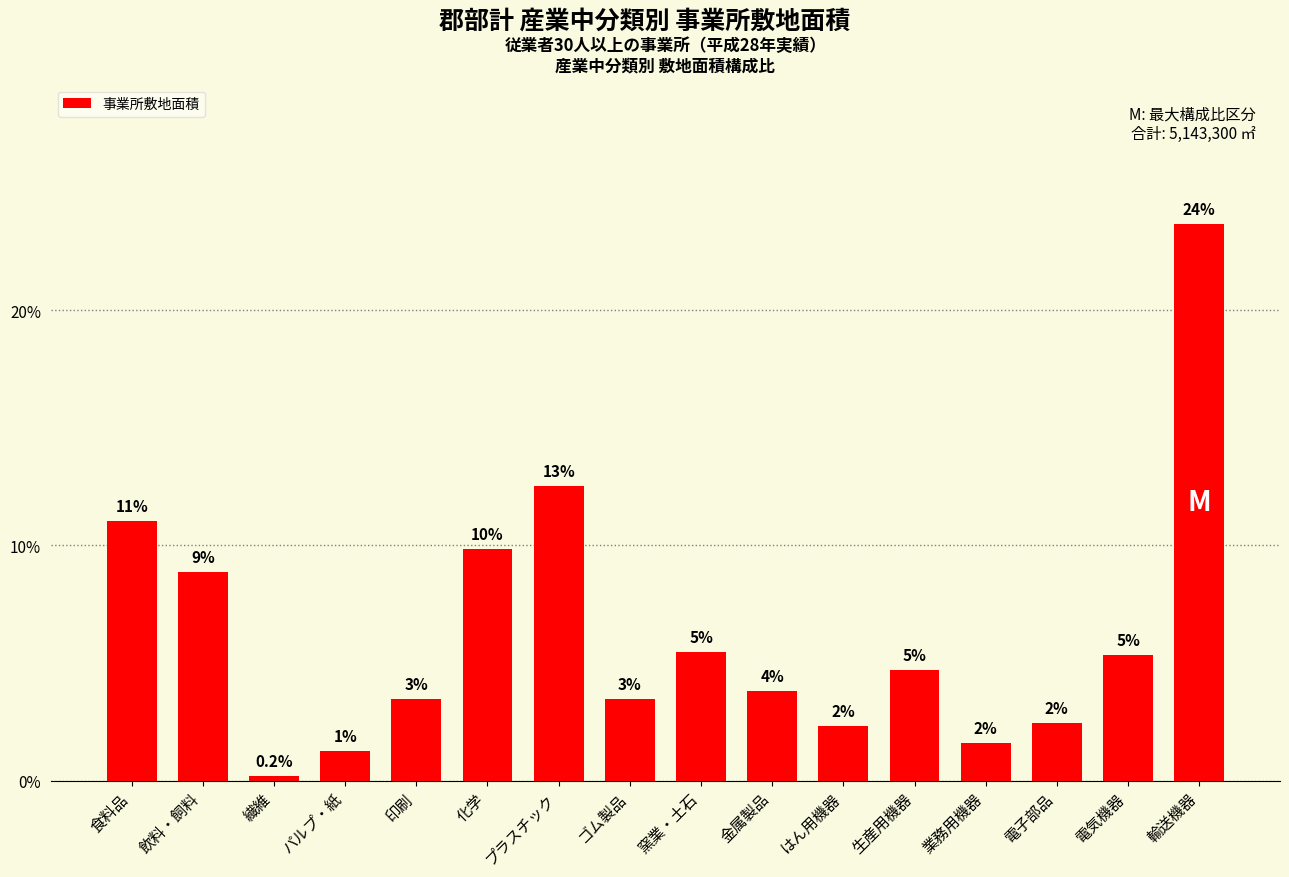

Does the chart contain any negative values?

No